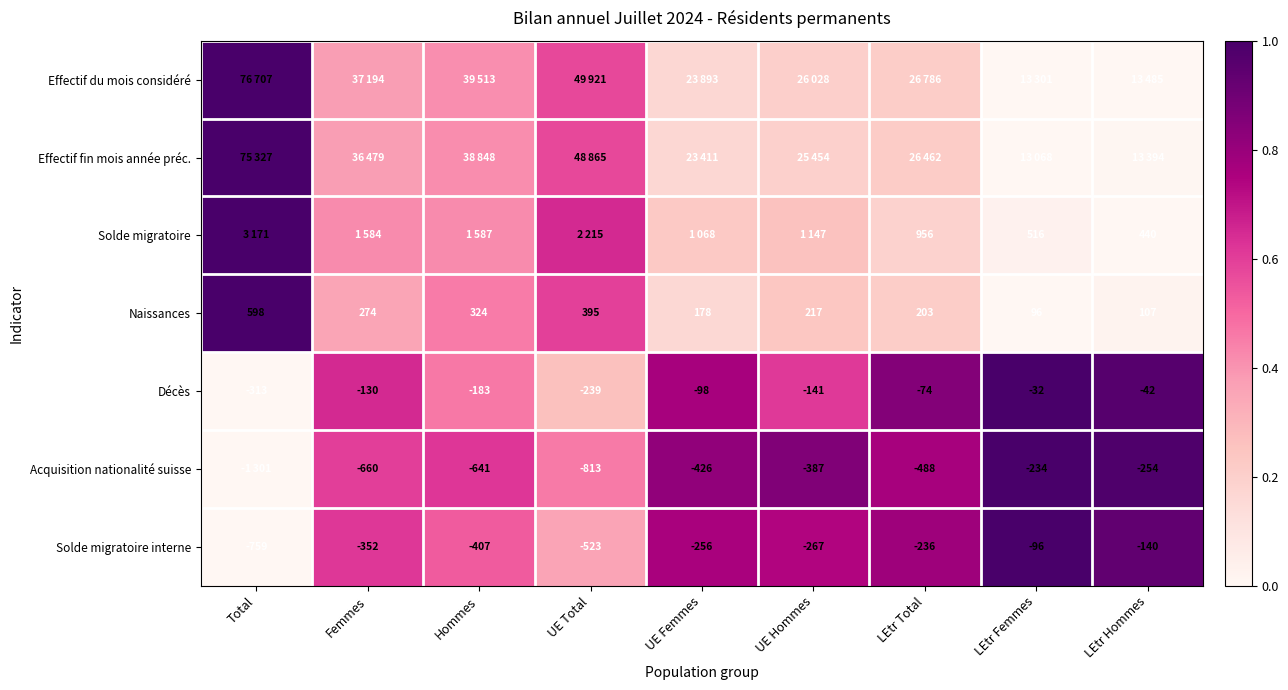

At which label does Naissances first exceed 217?

Total